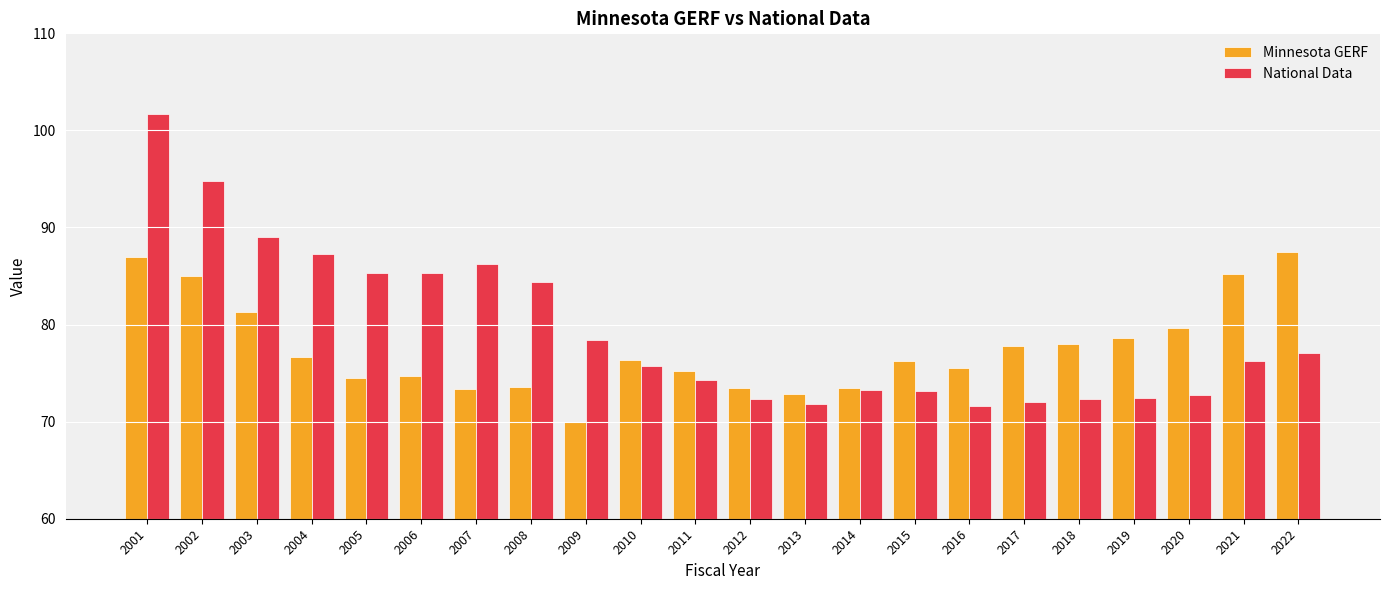

What is the maximum value for Minnesota GERF?

87.4